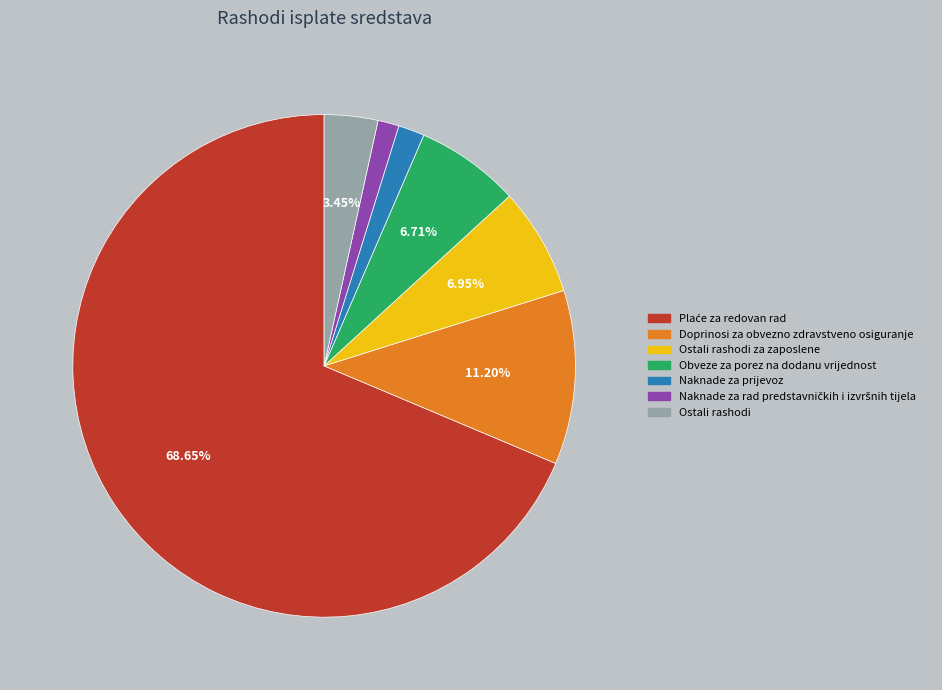

Does any single category account for the majority?

Yes